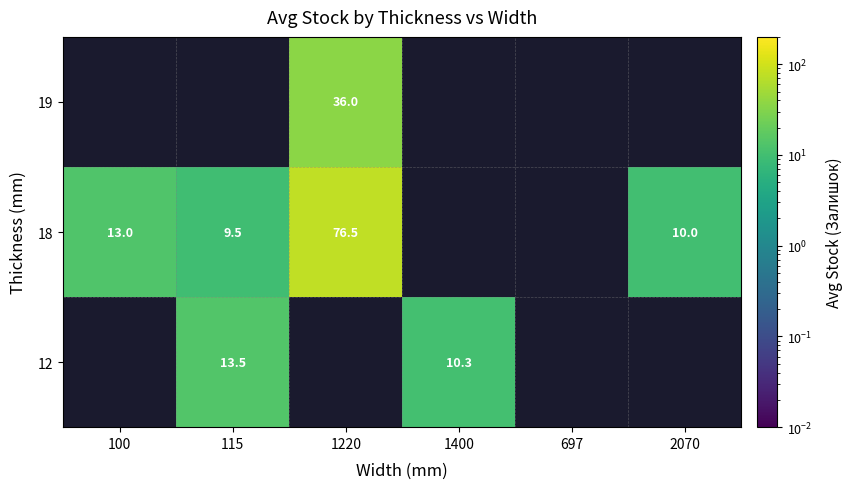

What is the difference between the 18 values at 1220 and 100?

63.5